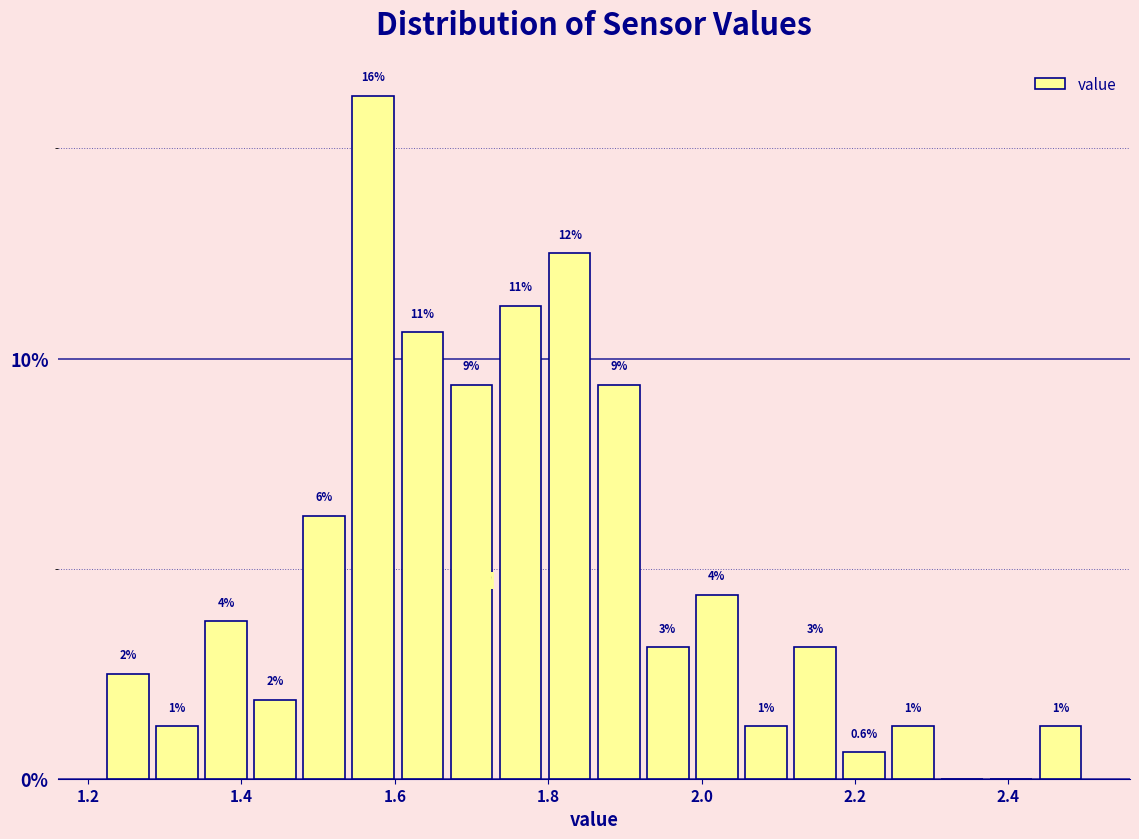

Read against the x-axis, roughly where is the centre of the tallest bar?

1.58